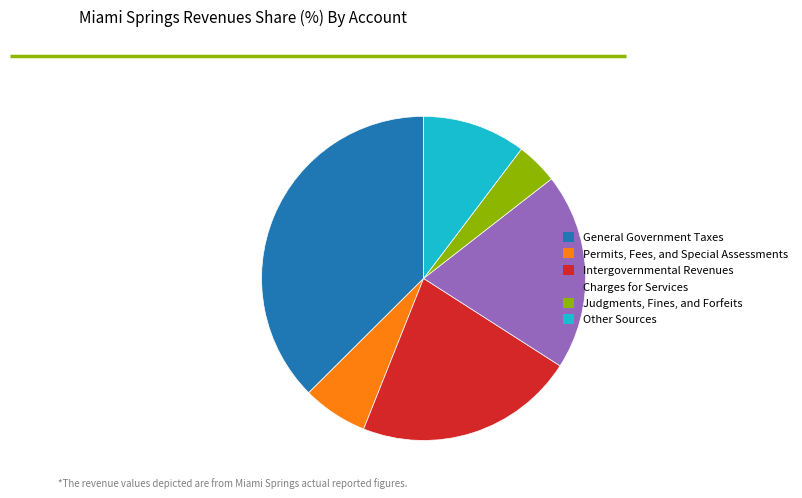

The General Government Taxes slice represents 37% of the pie. True or false?

True